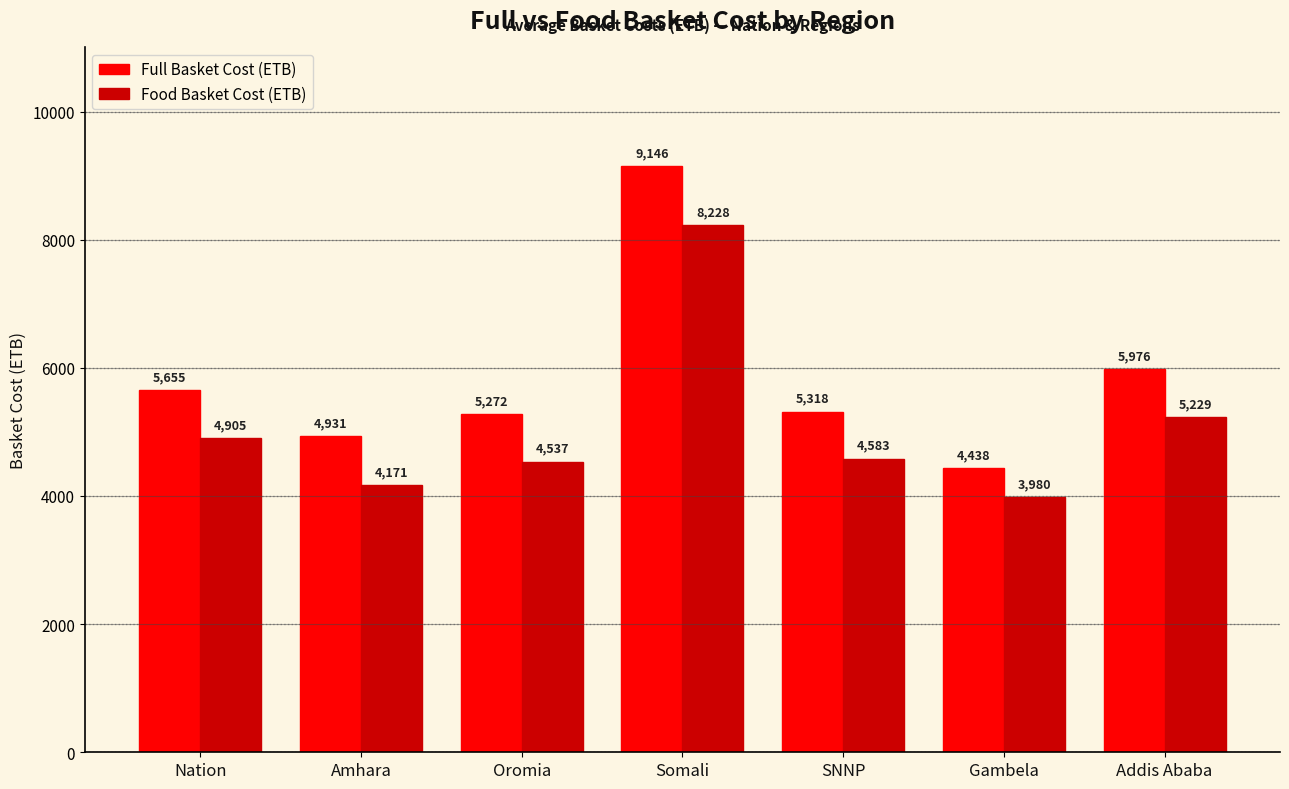

The Full Basket Cost (ETB) series shows 2467.4 at Addis Ababa. True or false?

False